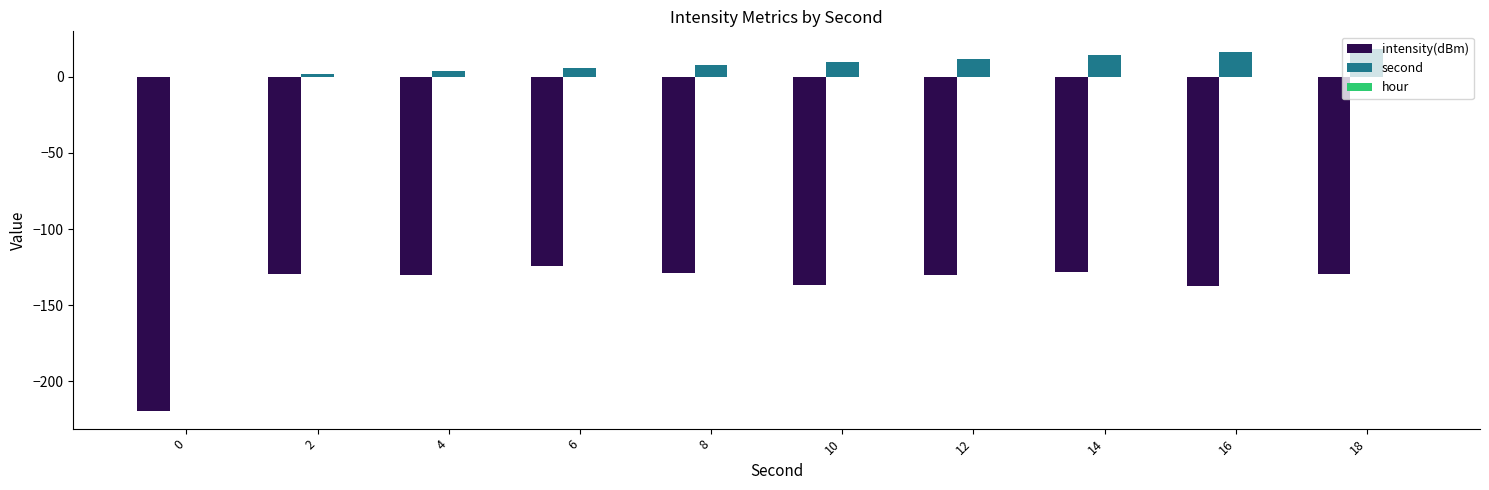

What is the maximum value shown in the chart?

18.0